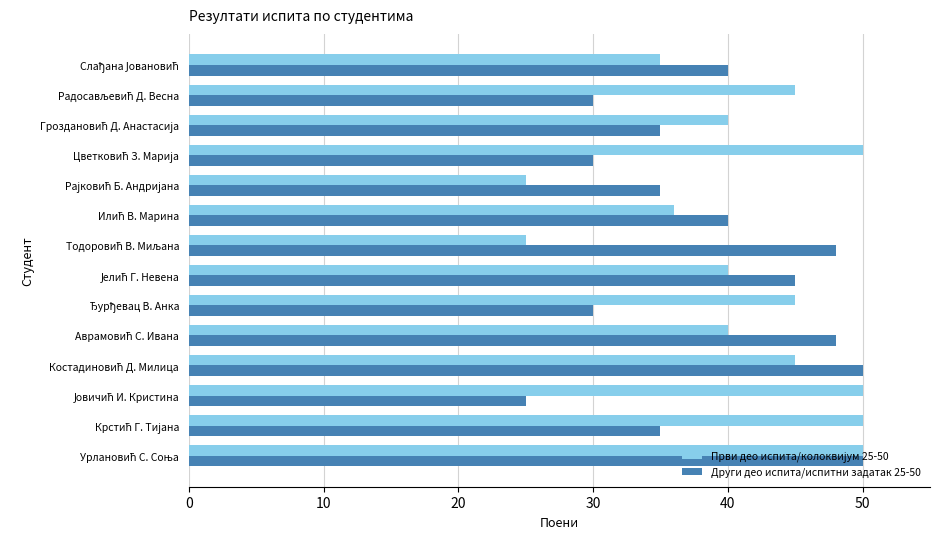

What is the greatest value displayed?

50